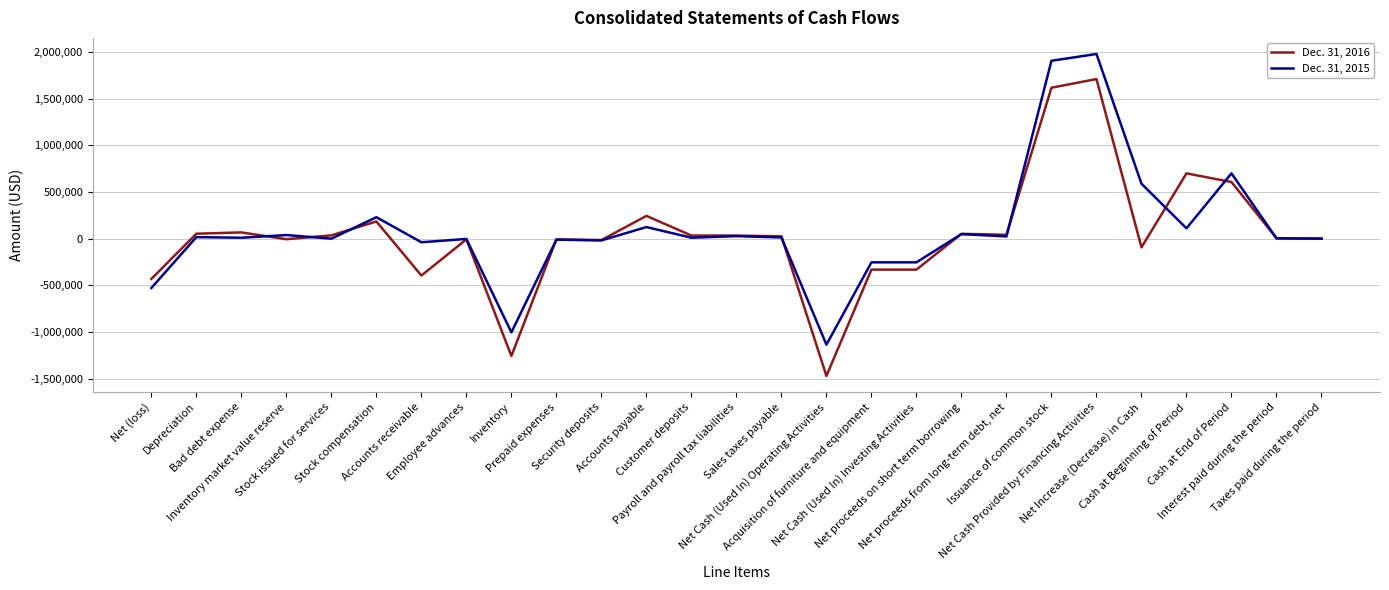

At which category is the sum across all series the highest?

Net Cash Provided by Financing Activities